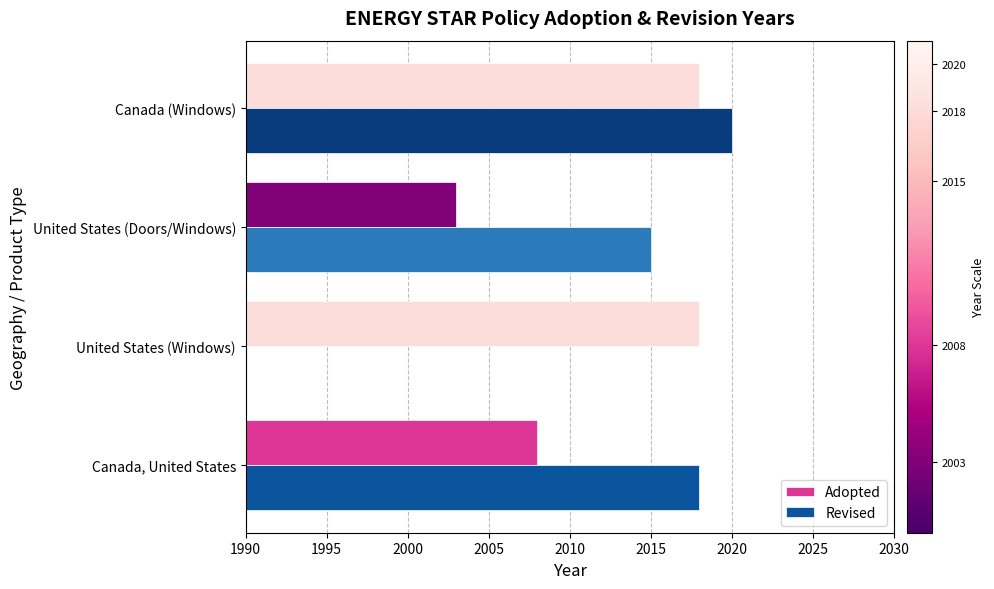

Between 1990 and 1995, which series saw the biggest shift?

Revised